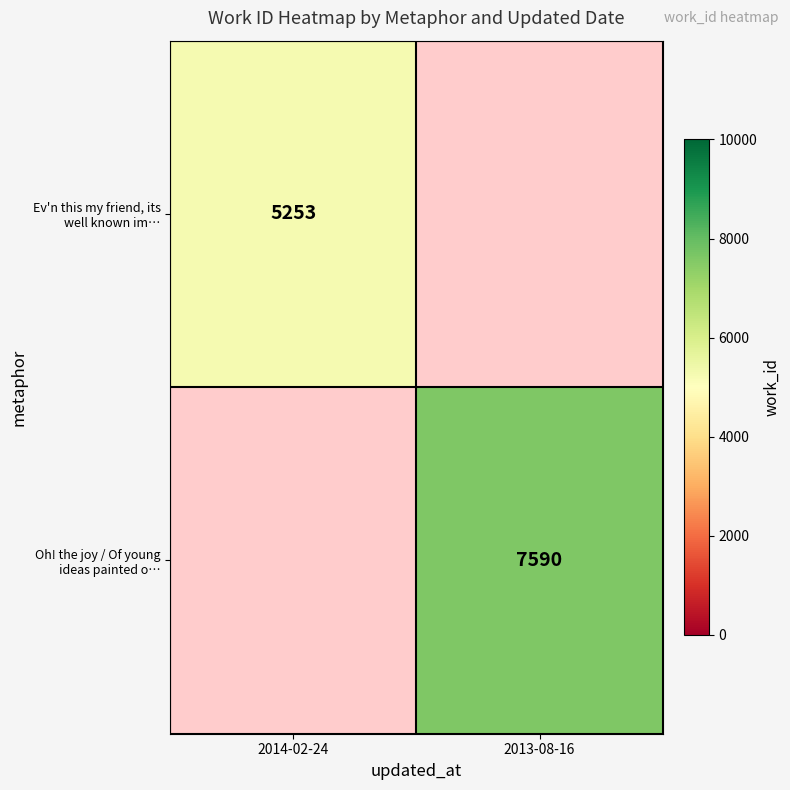

How many series are shown in this chart?

2